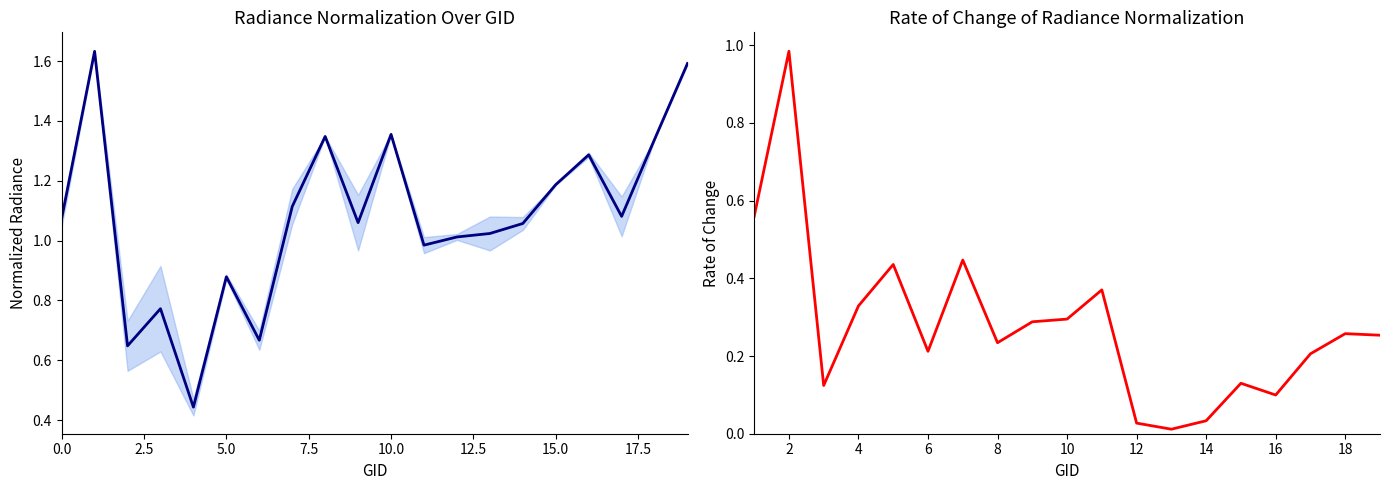

How many data points are less than 1?

6